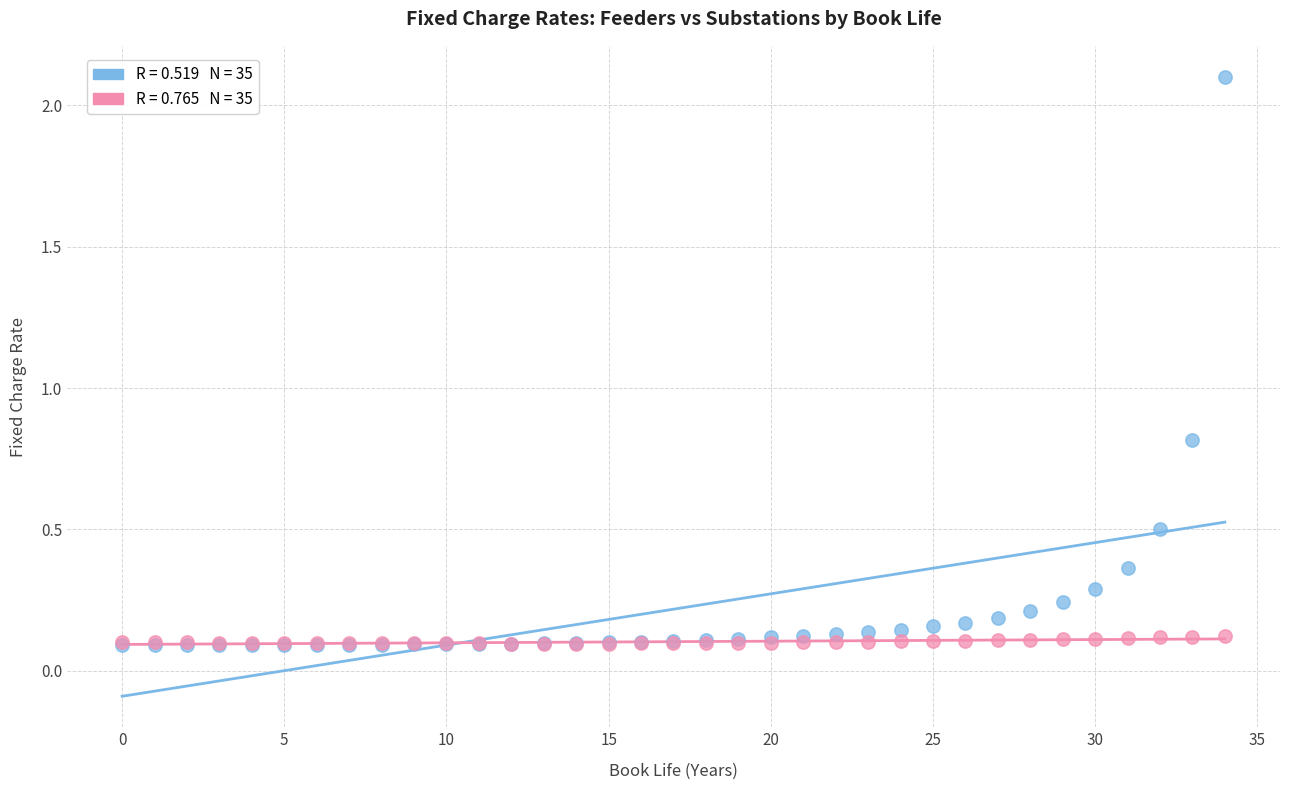

Across all series, what Y value is closest to 1?

0.8